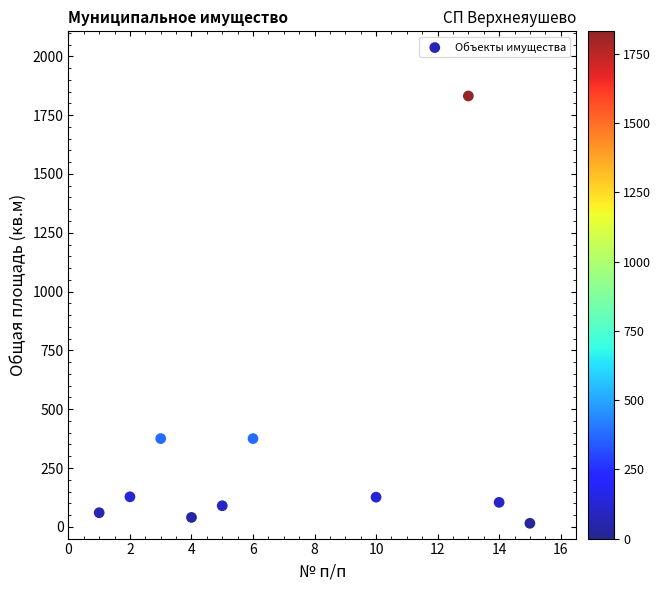

What is the range of Y values (max minus min)?

1816.5